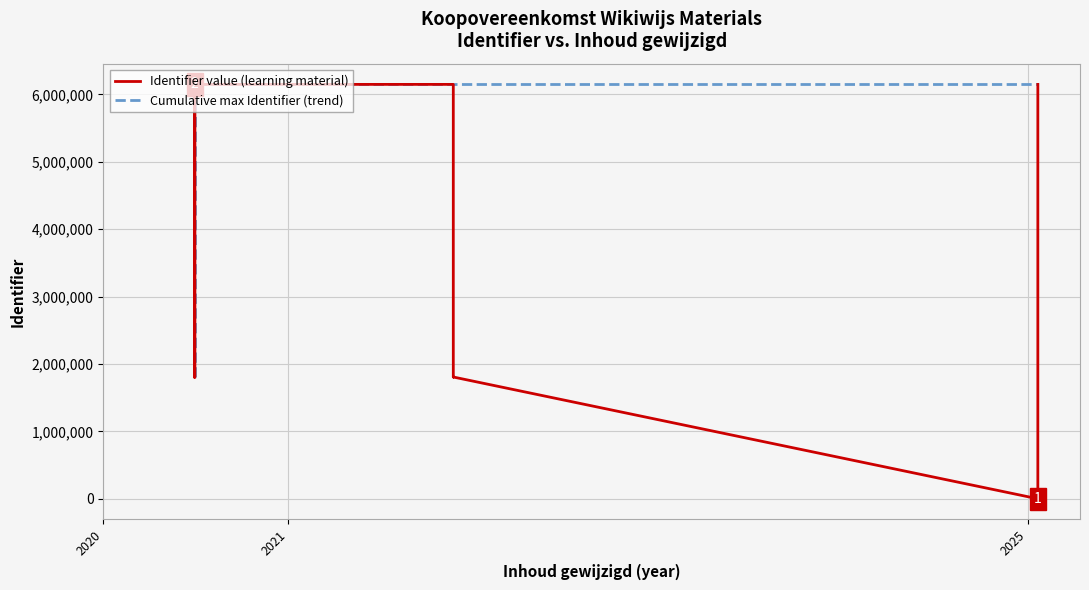

Reading right to left, transcribe all the data shown in this chart.

Identifier value (learning material): 6148598	6148597	1806663	0	1806676	1806672	6148599	6148612	1806678	6148610	1806674	1806670	1806662
Cumulative max Identifier (trend): 6148612	6148612	6148612	6148612	6148612	6148612	6148612	6148612	6148610	6148610	1806674	1806670	1806662